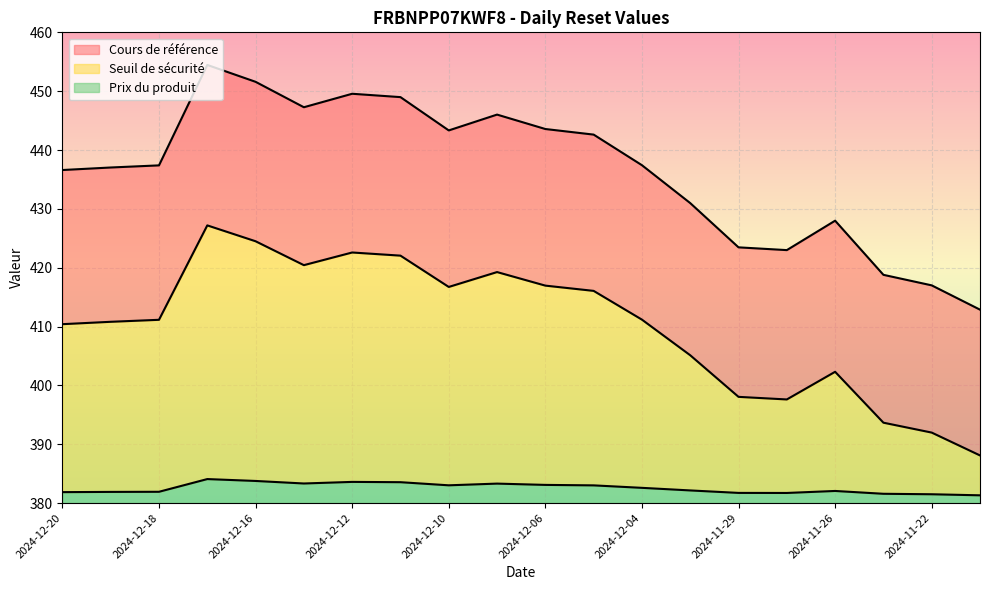

Is it true that Prix du produit equals 381.9 at 2024-12-18?

True